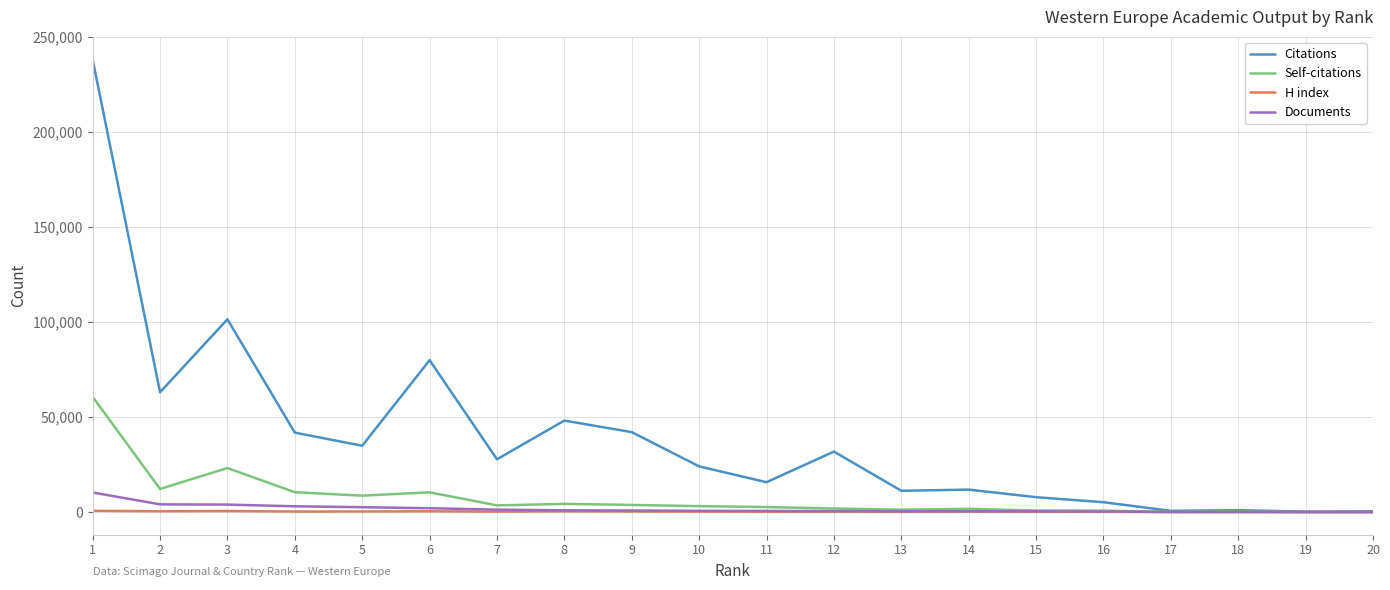

Read the Self-citations value at 15, to the nearest 50.

850